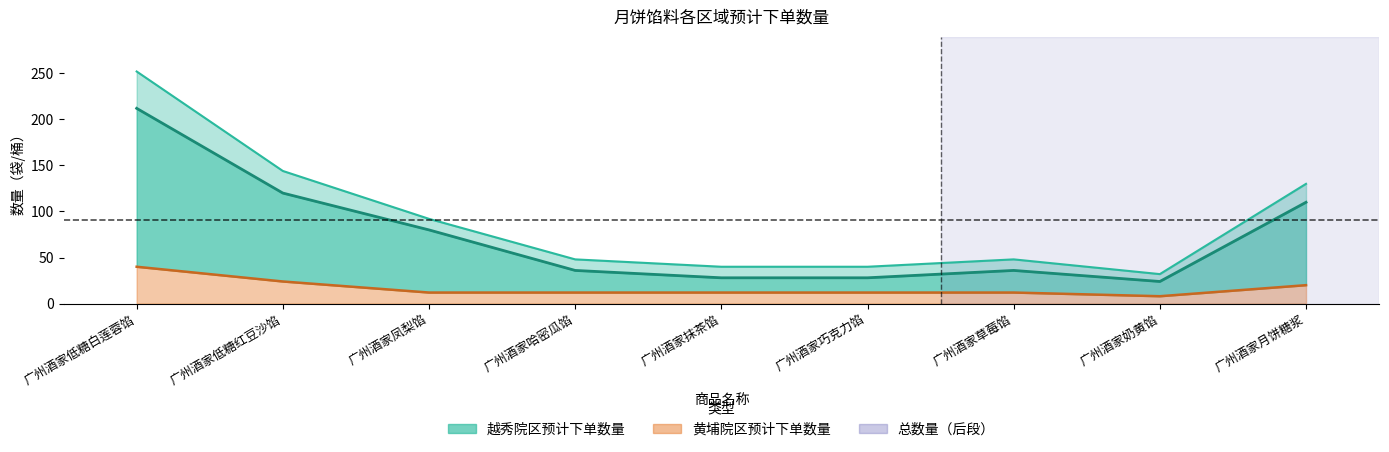

The value of 黄埔院区预计下单数量 at 广州酒家草莓馅 is 4. True or false?

False